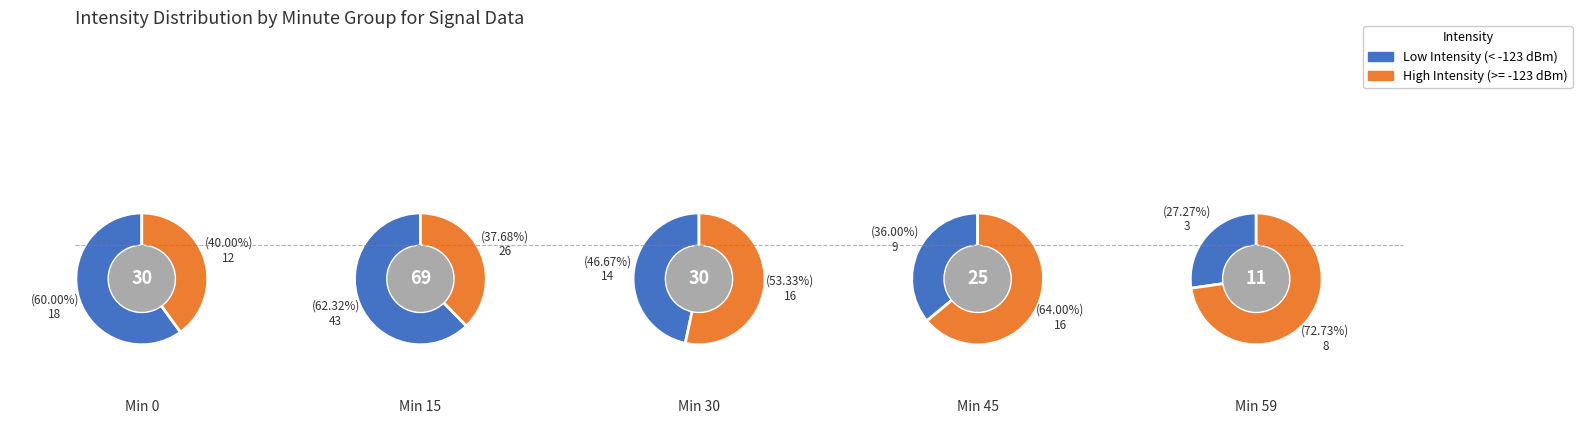

Rank the series at 0 from highest to lowest value.

Low Intensity (< -123 dBm), High Intensity (>= -123 dBm)